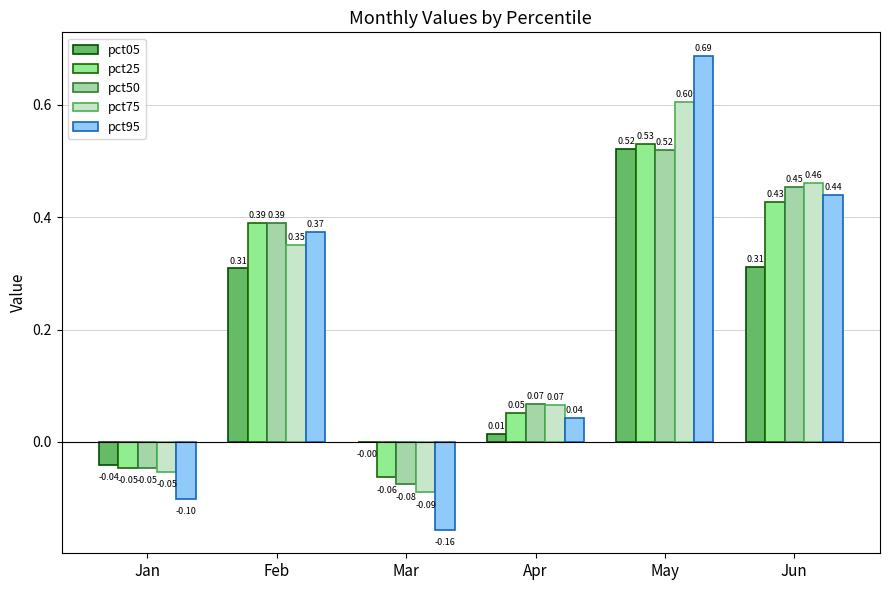

The pct95 series shows -0.2 at Mar. True or false?

True